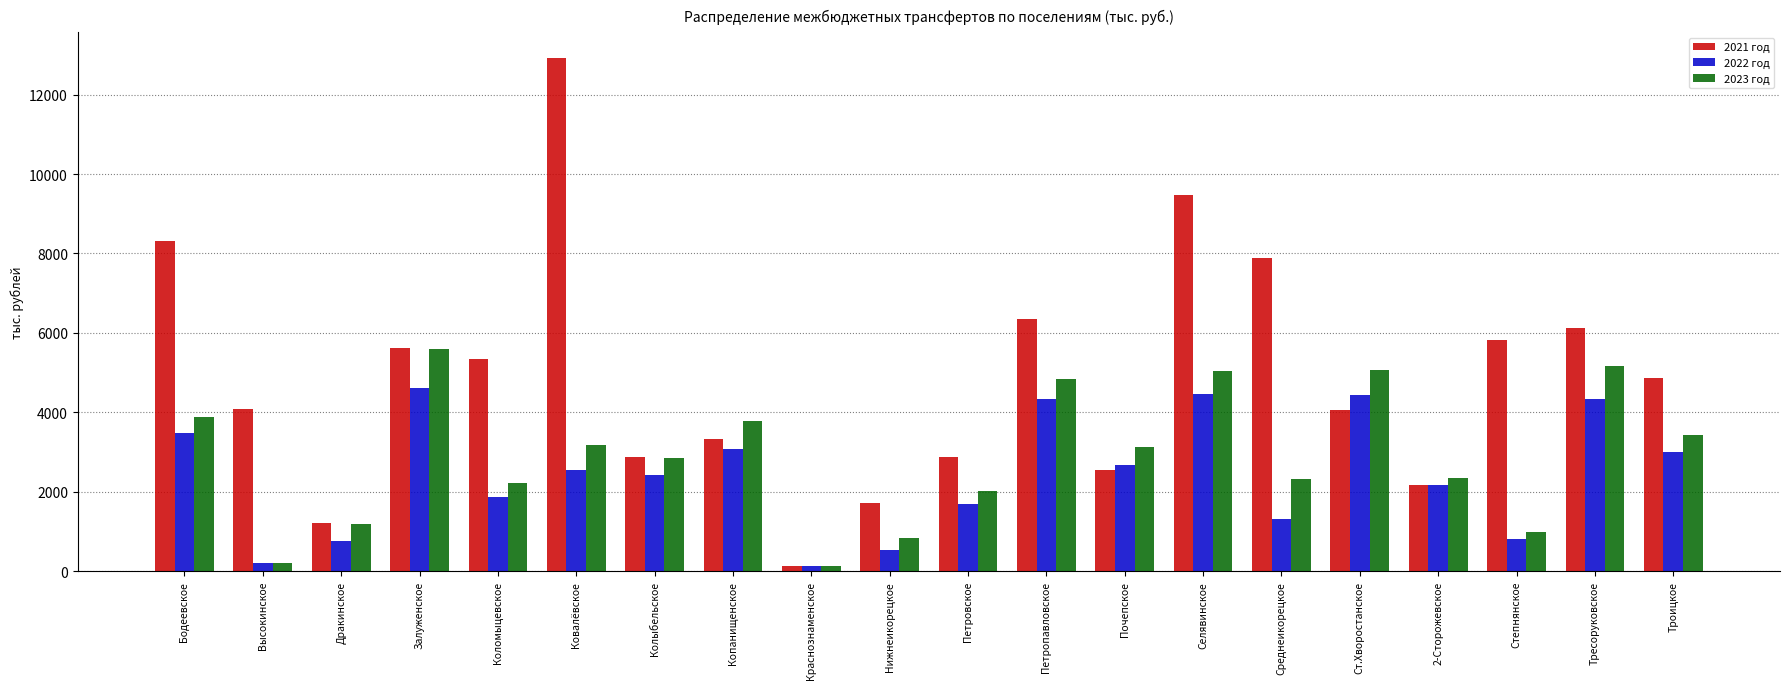

Is the value of 2023 год at Ковалёвское greater than the value of 2022 год at Нижнеикорецкое?

Yes